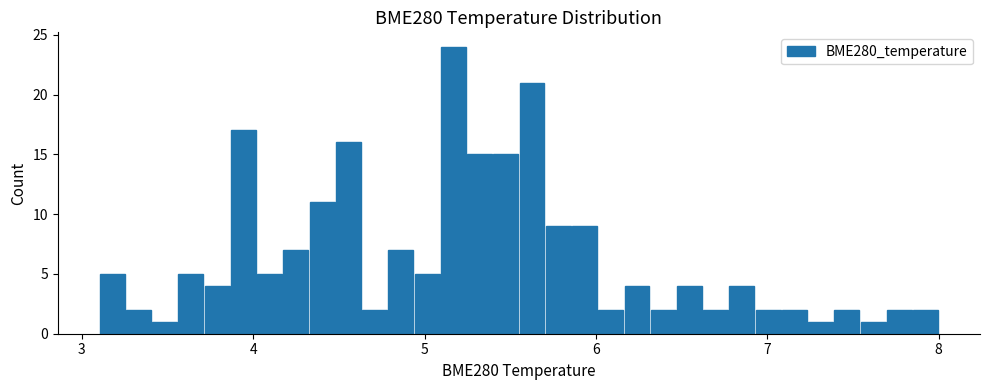

Around what value on the x-axis is the tallest bar? Give the approximate position of its centre, as read against the axis.

5.2